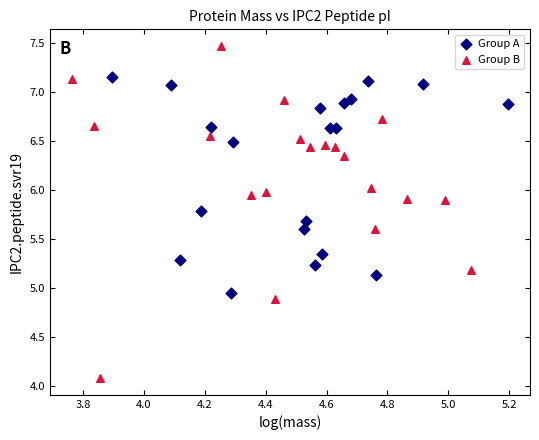

What are all the series names shown in the legend?

Group A, Group B